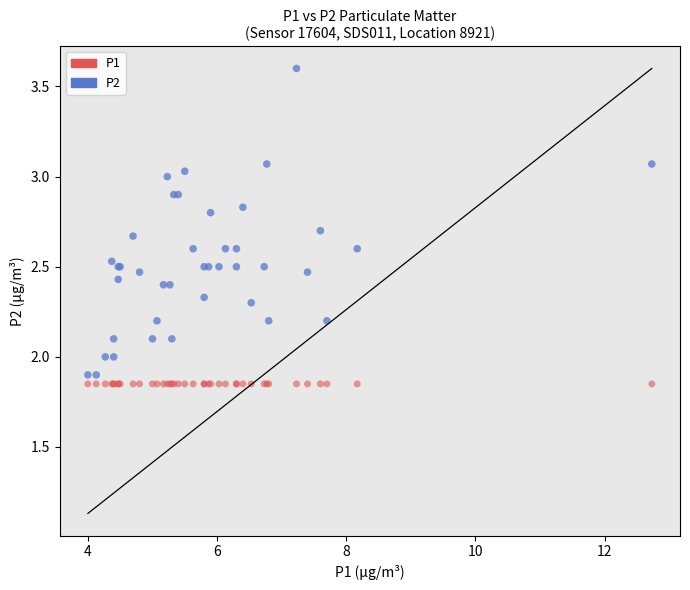

Which series contains the highest Y value?

P2